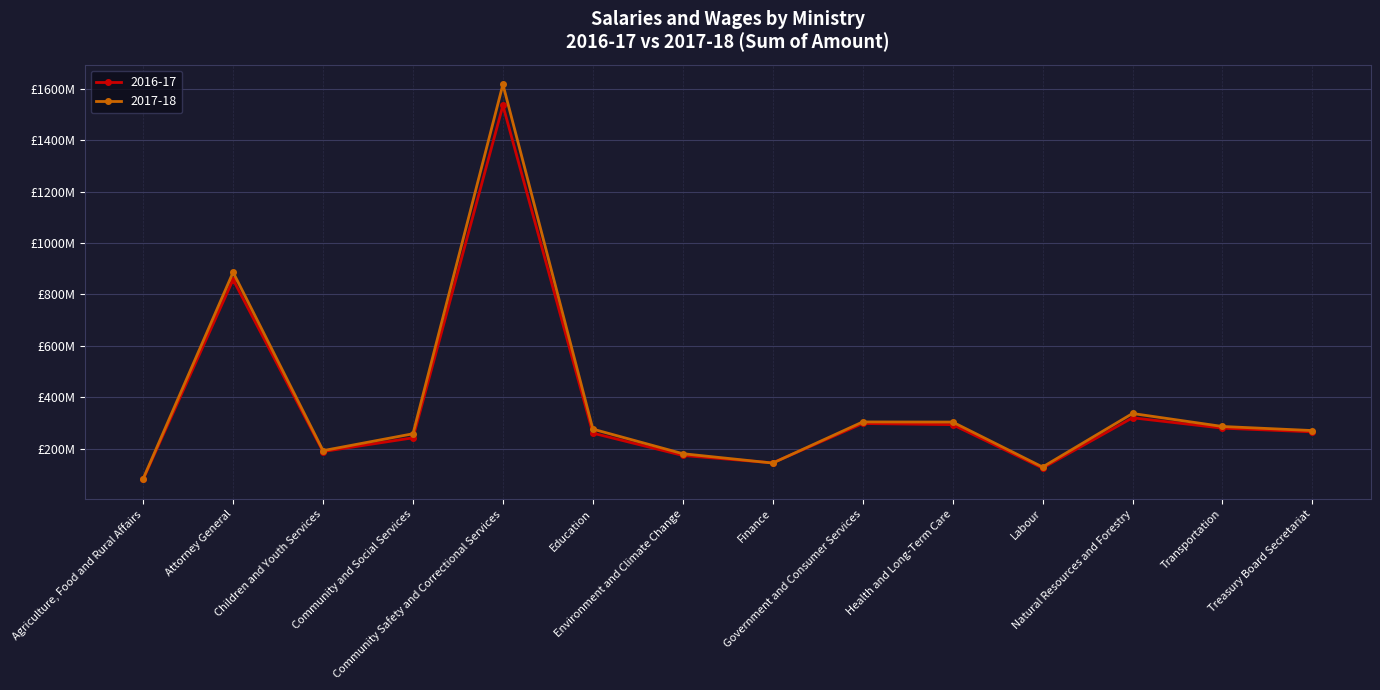

At which category does the chart reach its minimum across all series?

Agriculture, Food and Rural Affairs